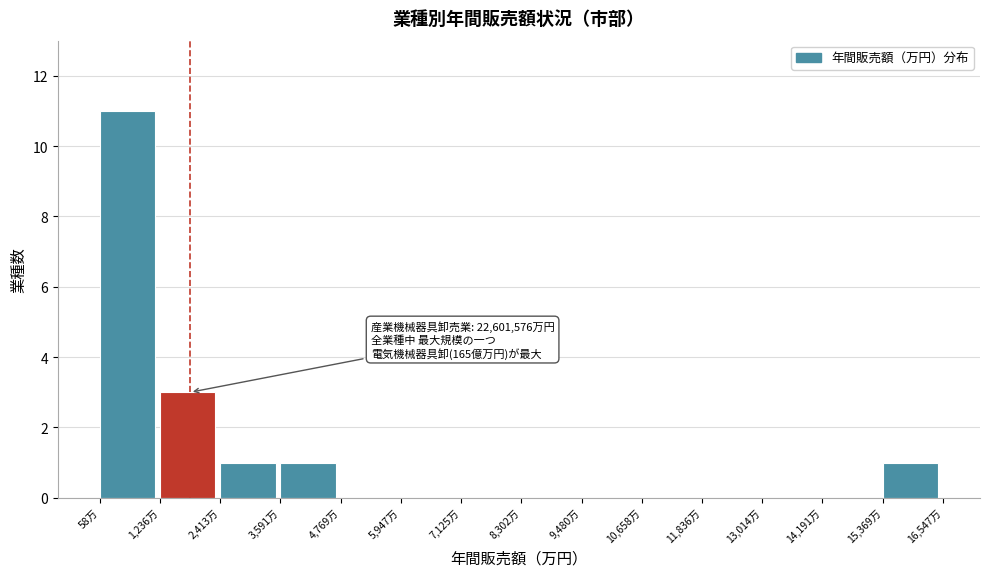

Reading left to right, extract all data points from this chart.

58万=11	1,236万=3	2,413万=1	3,591万=1	4,769万=0	5,947万=0	7,125万=0	8,302万=0	9,480万=0	10,658万=0	11,836万=0	13,014万=0	14,191万=0	15,369万=1